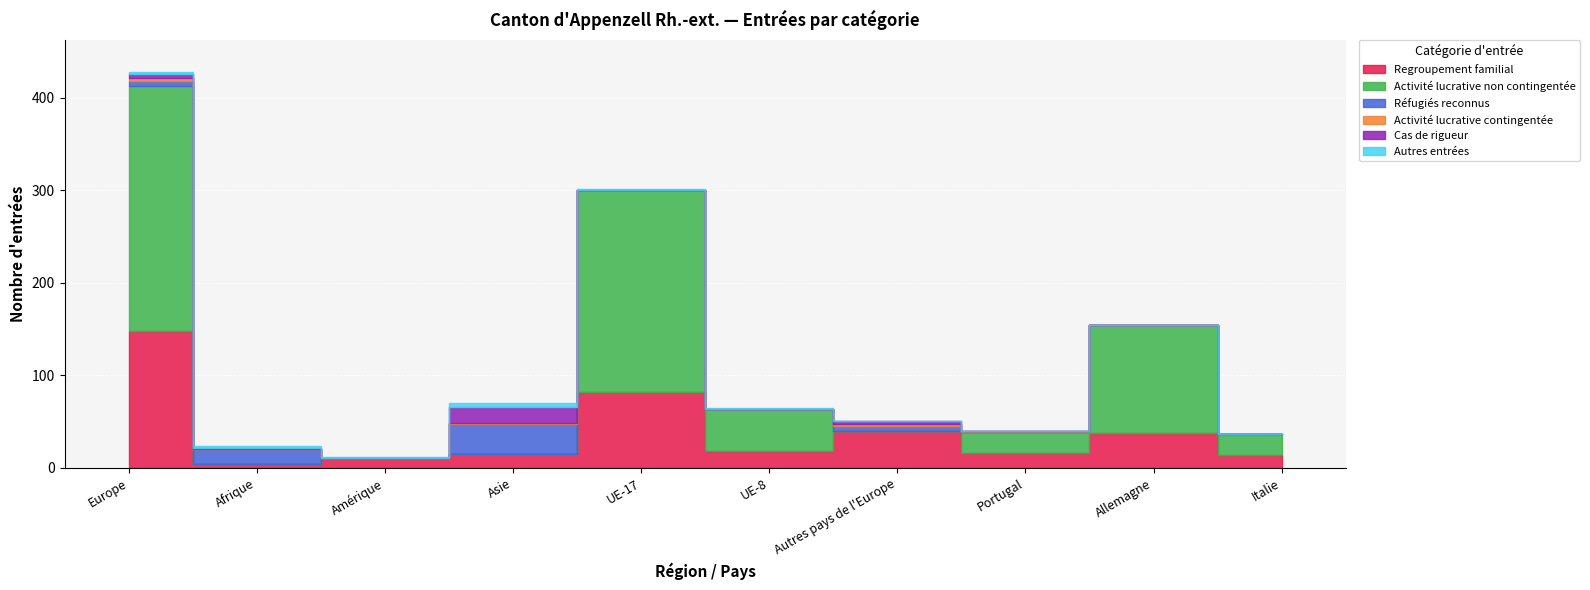

What is the total value across all series at Afrique?

23